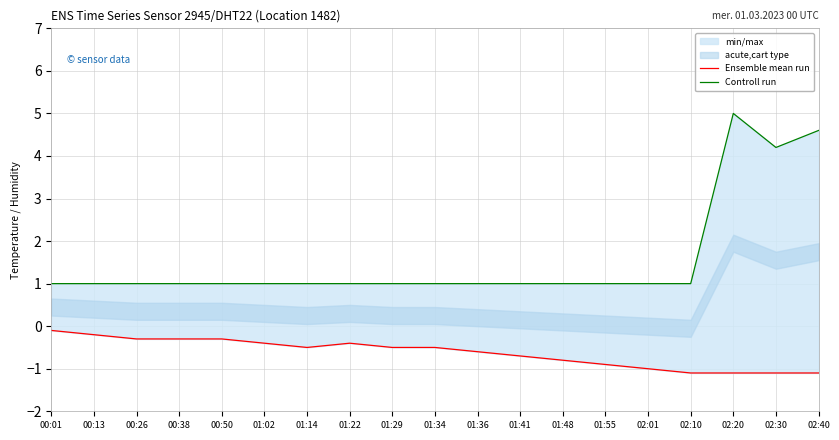

At which category is the sum across all series the highest?

02:20